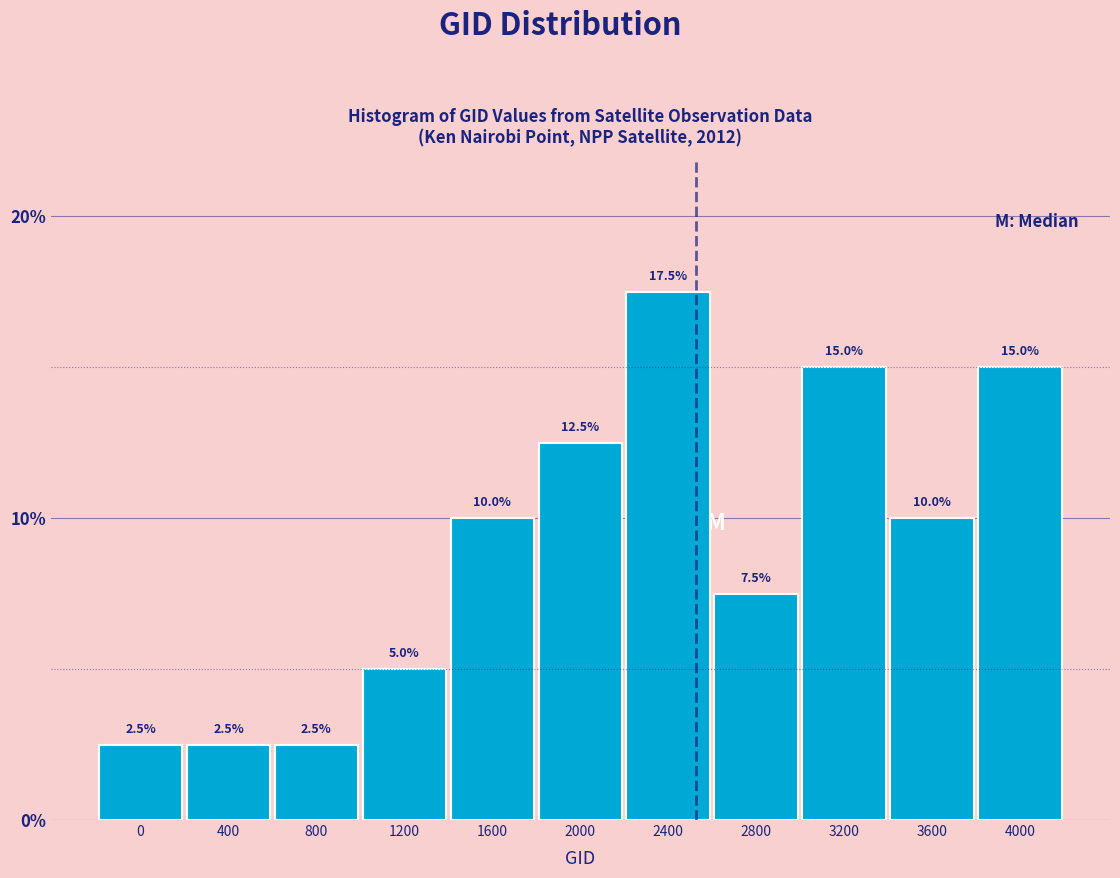

Reading left to right, what are all the values shown in this chart?

0=2.5	400=2.5	800=2.5	1200=5.0	1600=10.0	2000=12.5	2400=17.5	2800=7.5	3200=15.0	3600=10.0	4000=15.0